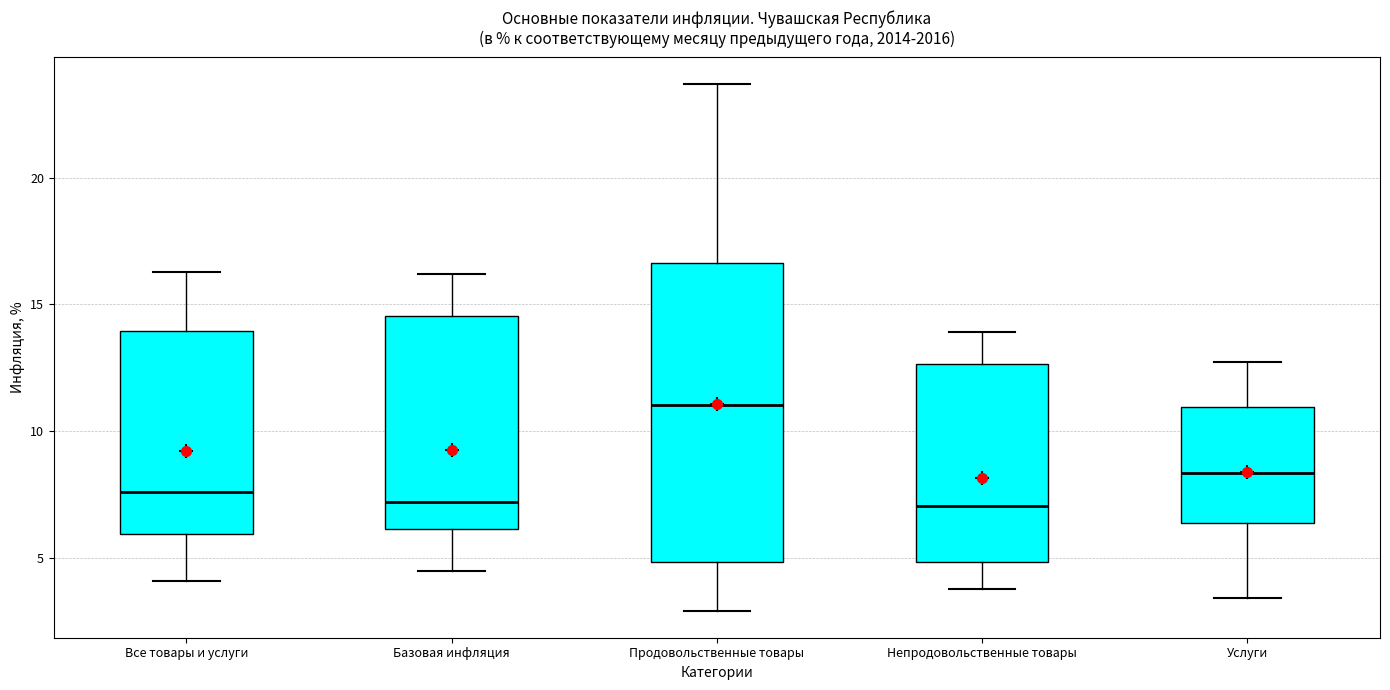

Reading left to right, read every box against the y-axis: the position of its median line, the range the box covers, and the ends of its whiskers. The values are not printed on the chart, so give them approximately, as read against the axis.

Все товары и услуги: median 7.5, box 6.0 to 14.0, whiskers 4.0 to 16.5
Базовая инфляция: median 7.0, box 6.0 to 14.5, whiskers 4.5 to 16.0
Продовольственные товары: median 11.0, box 5.0 to 16.5, whiskers 3.0 to 23.5
Непродовольственные товары: median 7.0, box 5.0 to 12.5, whiskers 4.0 to 14.0
Услуги: median 8.5, box 6.5 to 11.0, whiskers 3.5 to 12.5